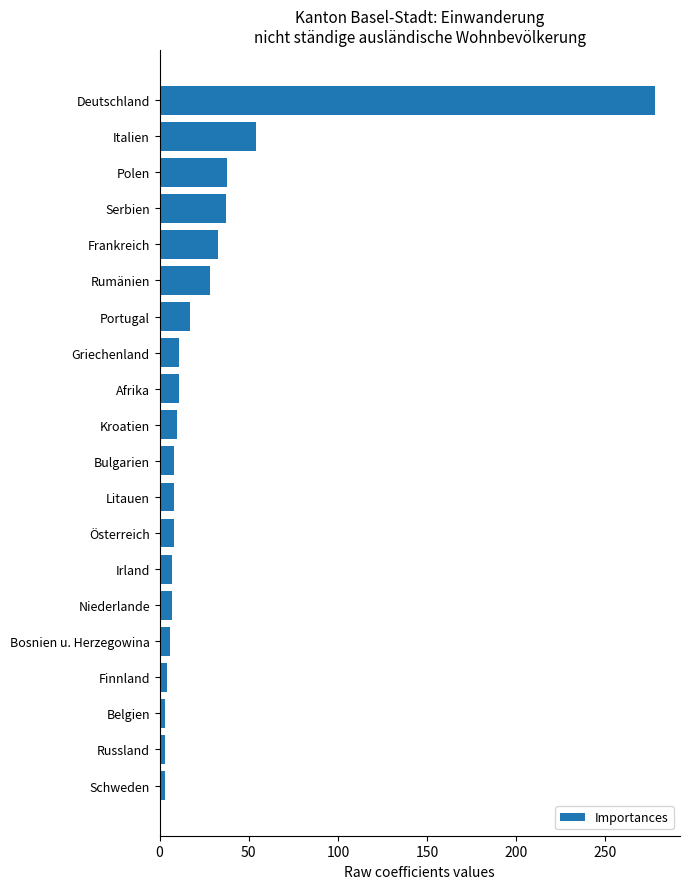

The chart shows a value of 7 at Irland. True or false?

True